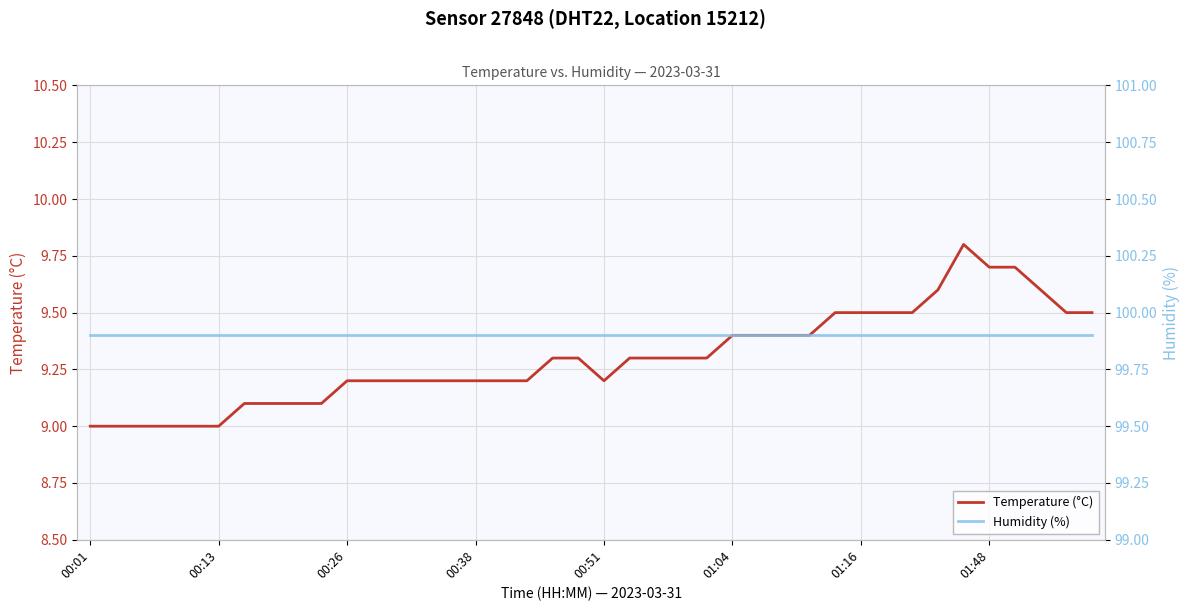

Rank the series by their maximum value, from highest to lowest.

Humidity (%), Temperature (°C)